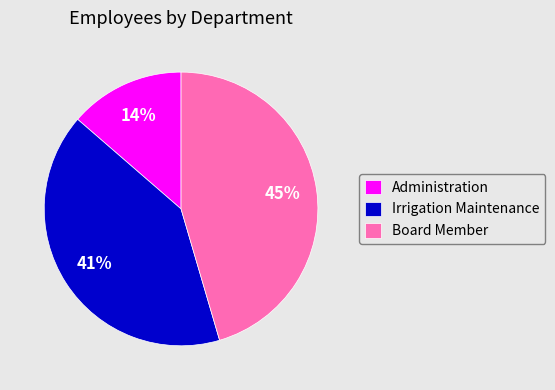

True or false: Administration accounts for 14% of the total.

True